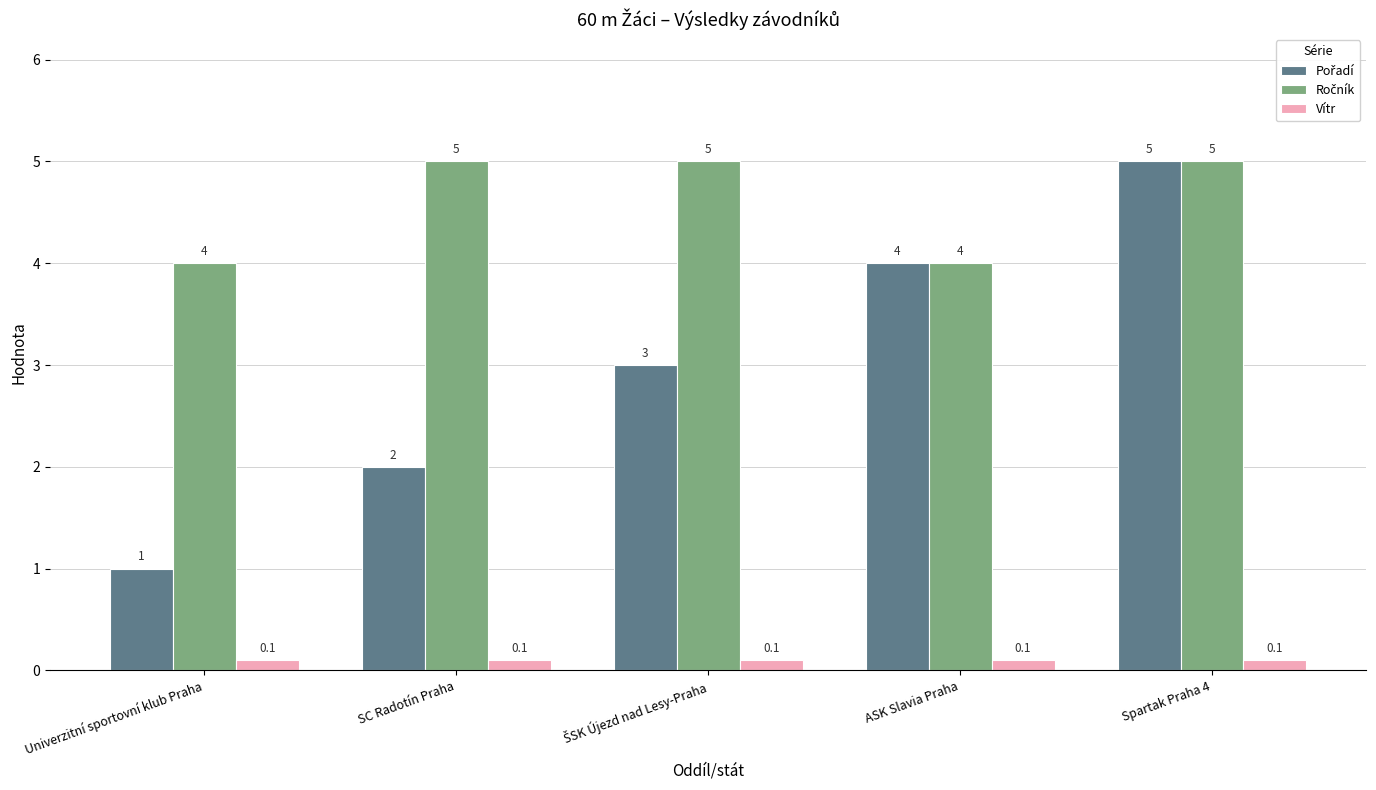

True or false: Vítr has a value of 0.1 at Univerzitní sportovní klub Praha.

True